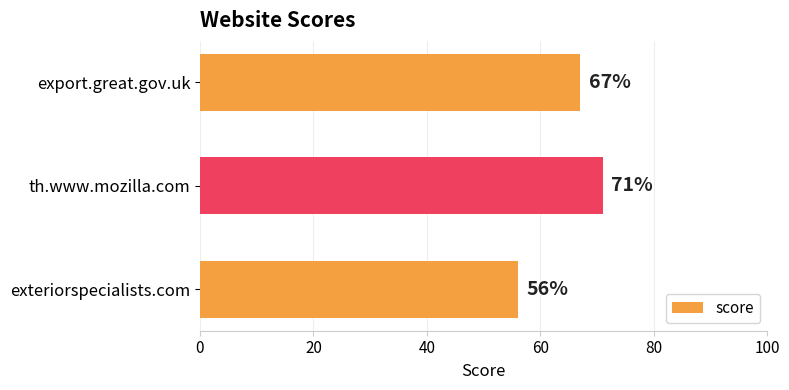

Reading bottom to top, what are all the values shown in this chart?

exteriorspecialists.com=56	th.www.mozilla.com=71	export.great.gov.uk=67